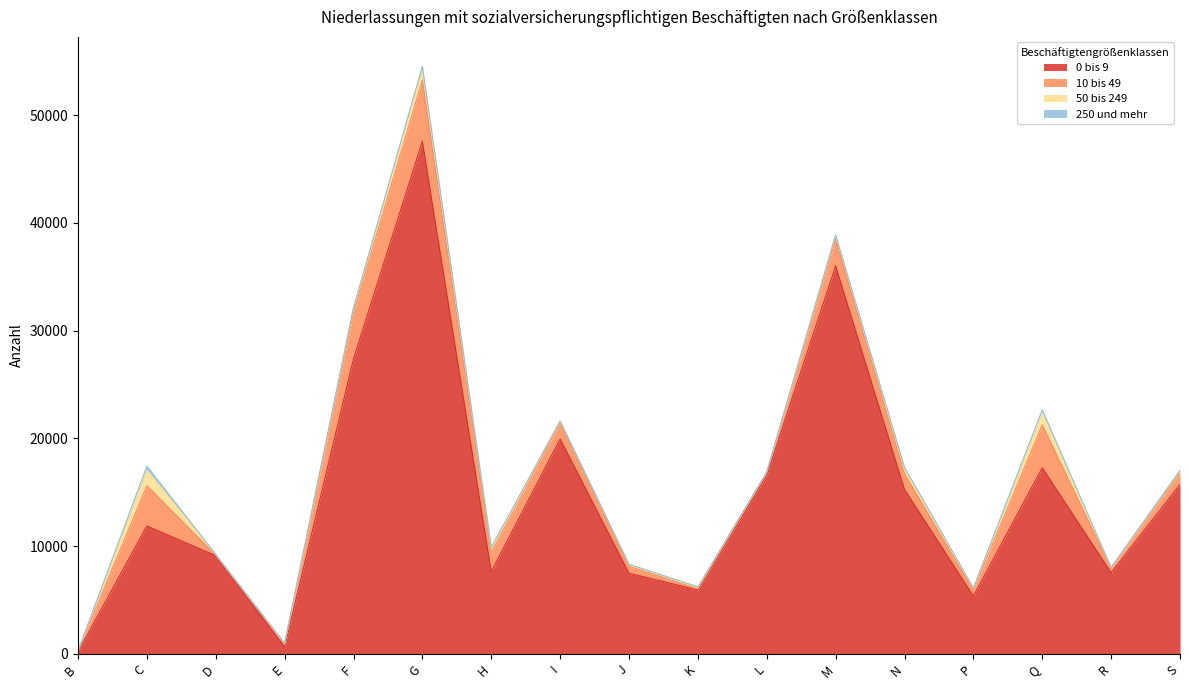

Does the chart display data point markers on the line(s)?

No